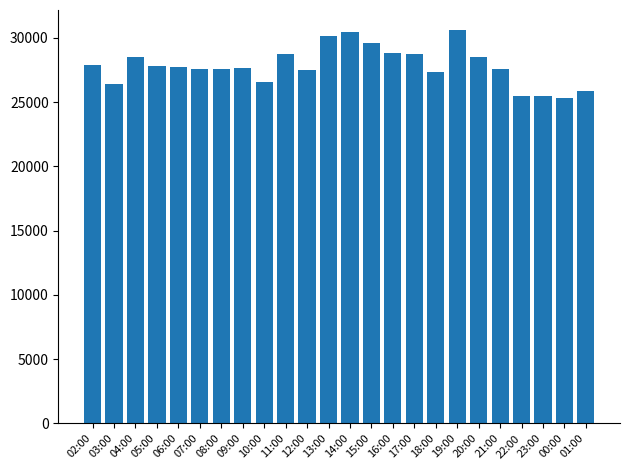

What is the label of the 10th bar from the right?

16:00